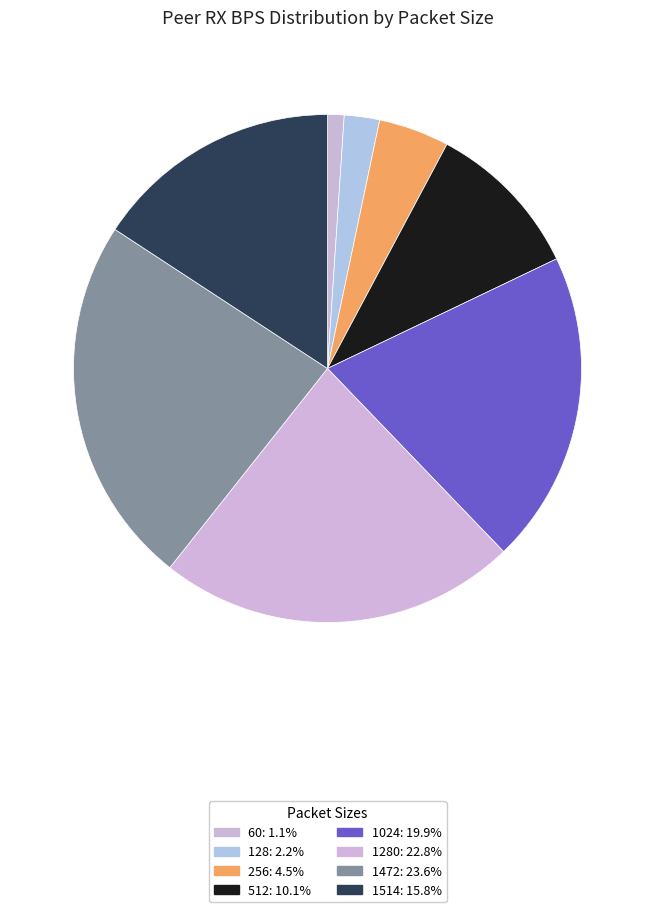

Count the number of slices in the pie.

8